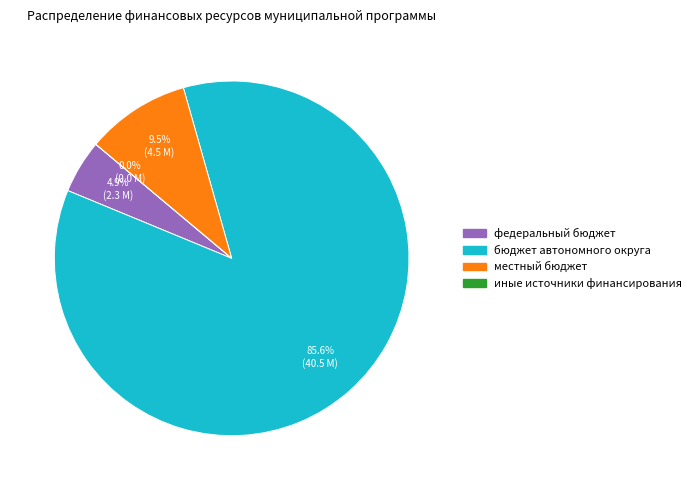

To the nearest percent, what portion does бюджет автономного округа represent?

86%